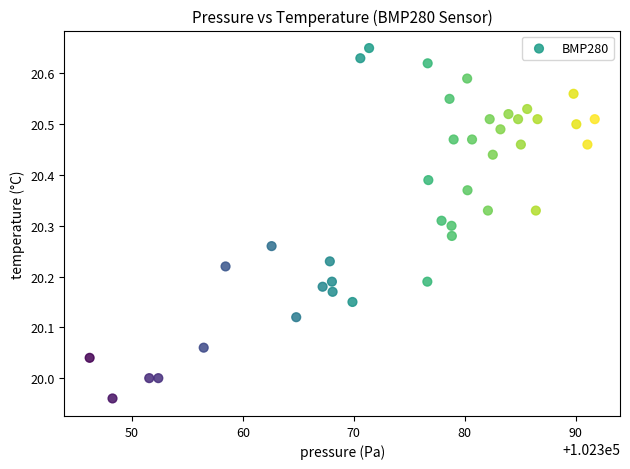

What is the range of Y values (max minus min)?

0.7